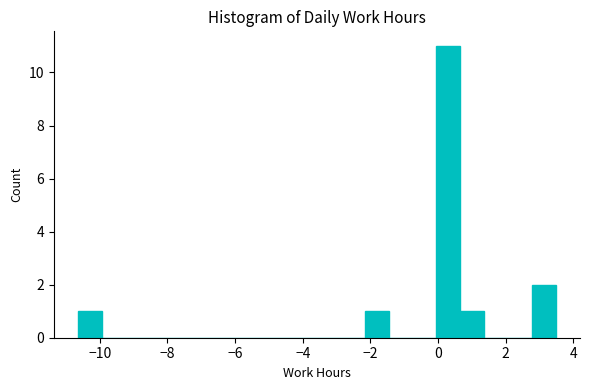

Read against the x-axis, roughly where is the centre of the tallest bar?

0.4